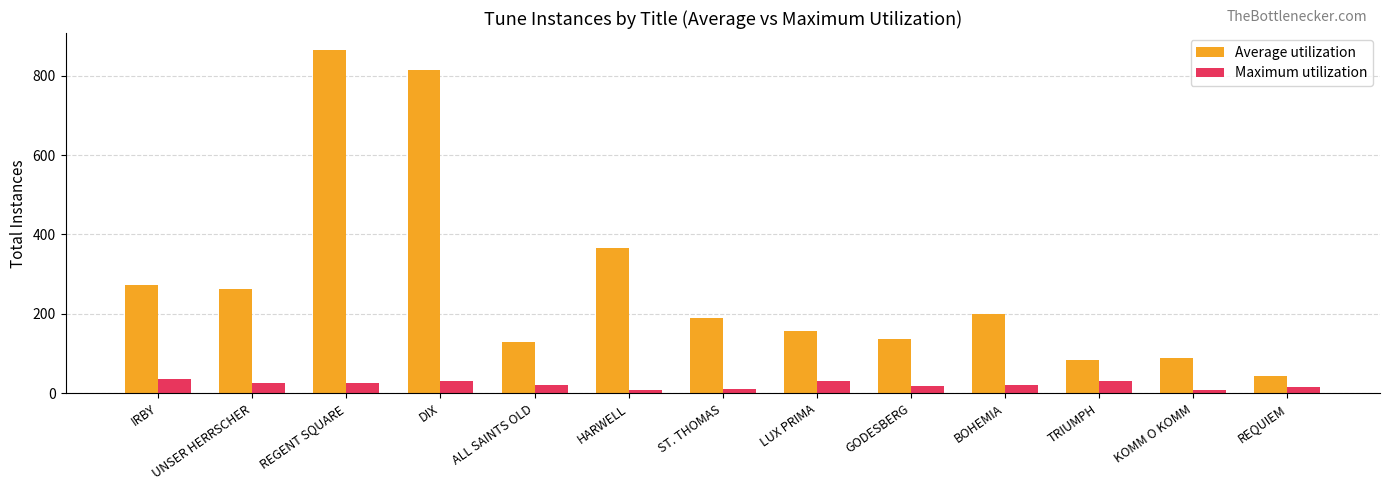

Is the value of Average utilization at LUX PRIMA greater than the value of Maximum utilization at KOMM O KOMM?

Yes